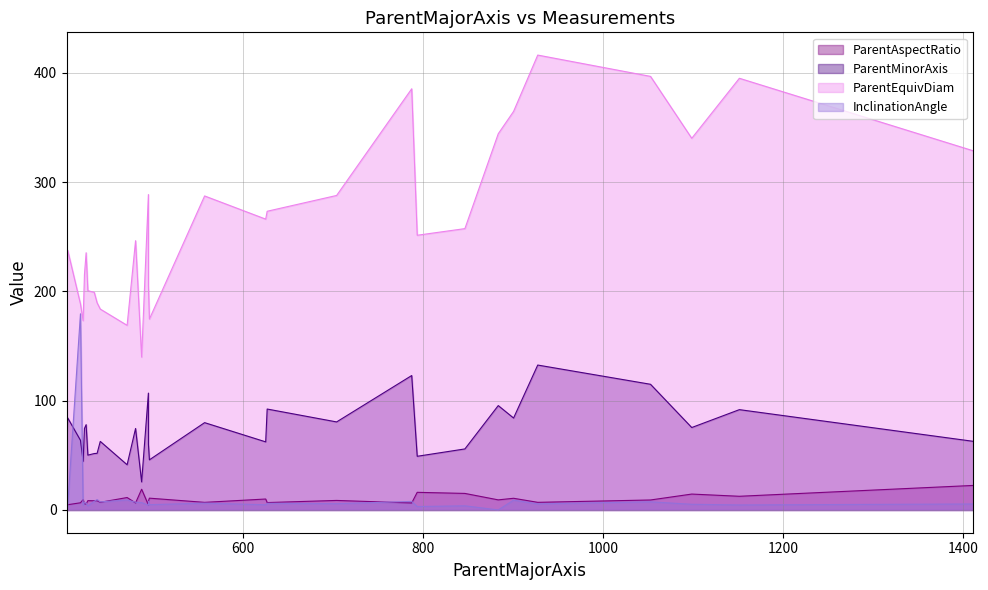

True or false: ParentMinorAxis has a value of 38.2 at 15.

False